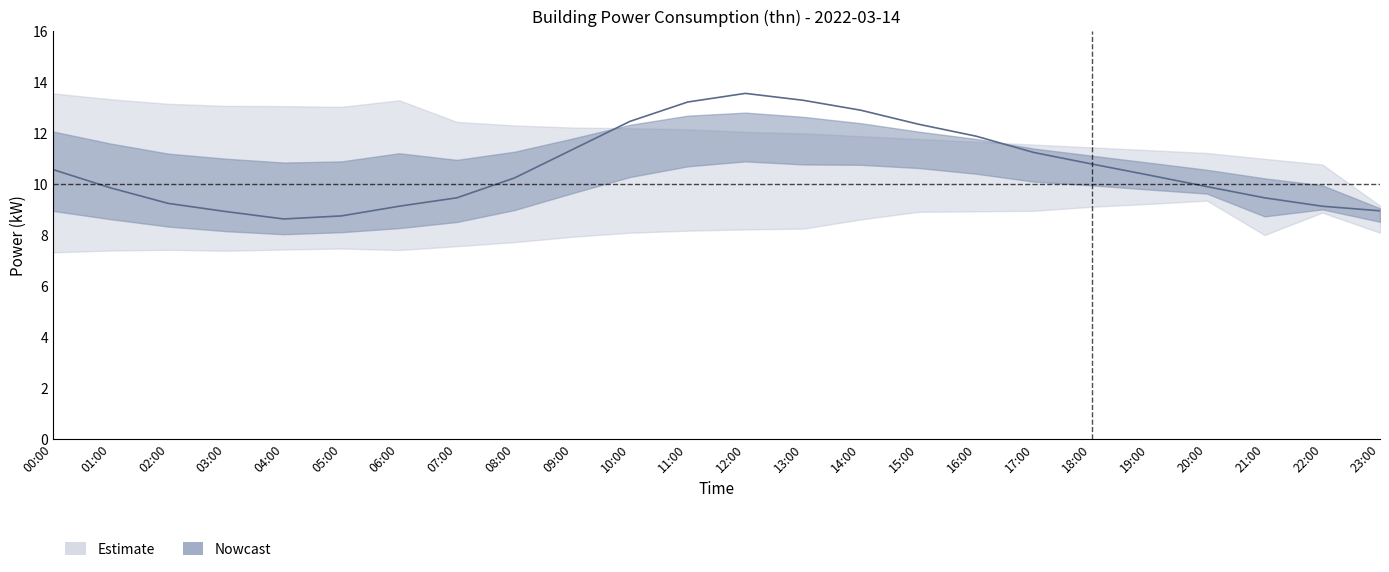

What is the change in value from 06:00 to 12:00?

+4.4